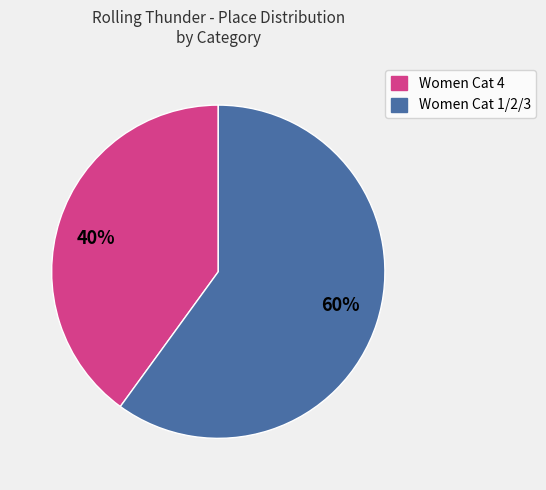

To the nearest percent, what portion does 60% represent?

60%